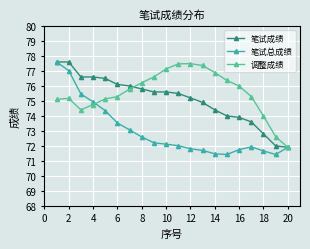

List the series in order of their overall mean, lowest first.

笔试总成绩, 笔试成绩, 调整成绩